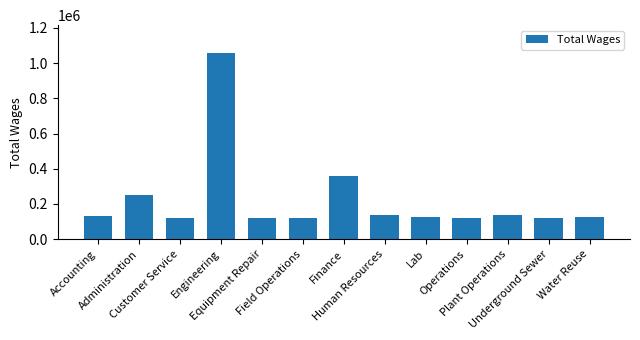

Which label corresponds to the largest value in the chart?

Engineering